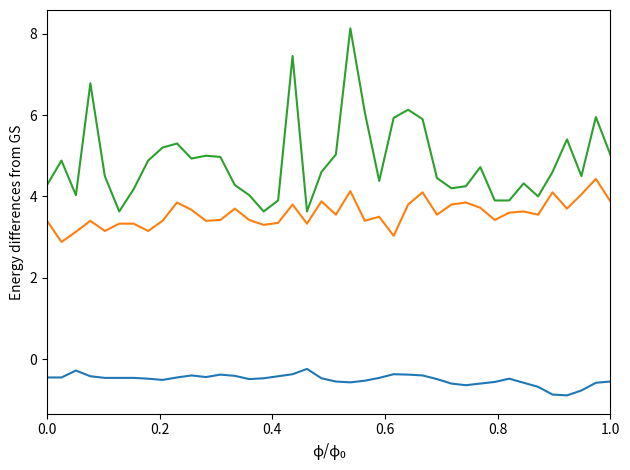

What is the smallest value displayed?

-0.9